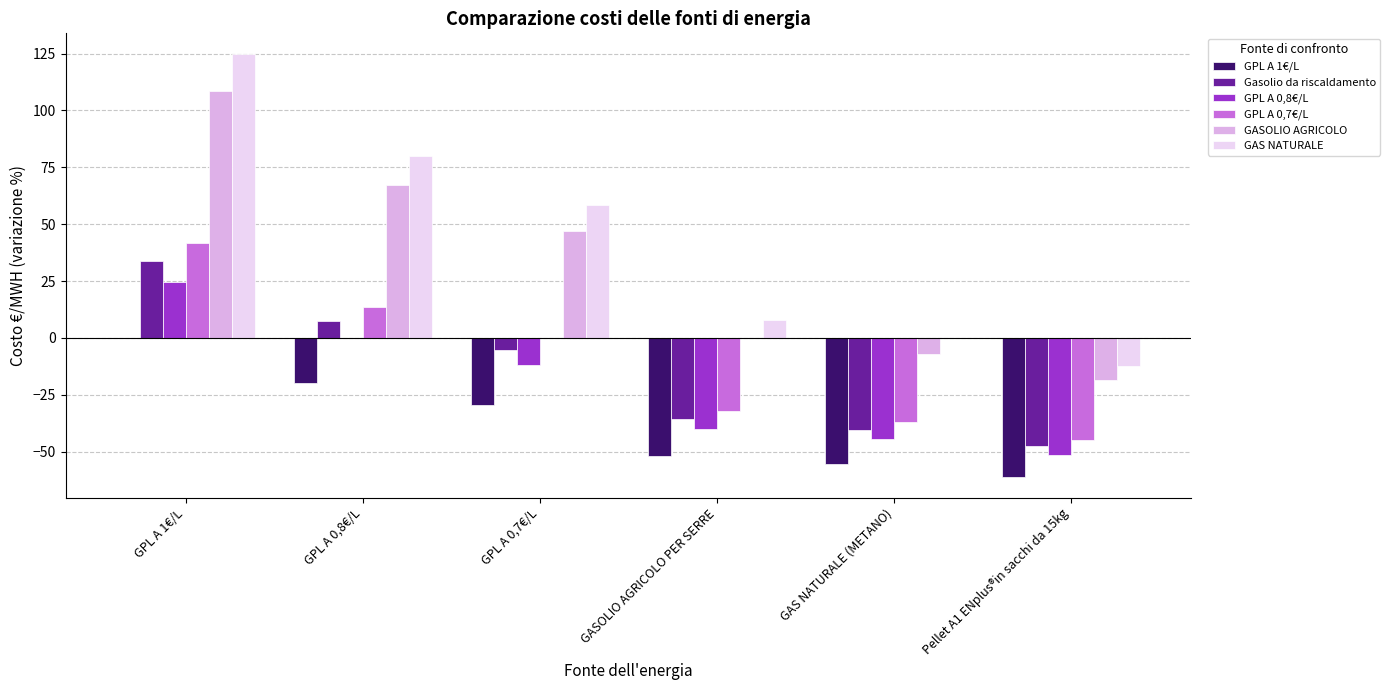

At which label does Gasolio da riscaldamento reach its peak?

GPL A 1€/L